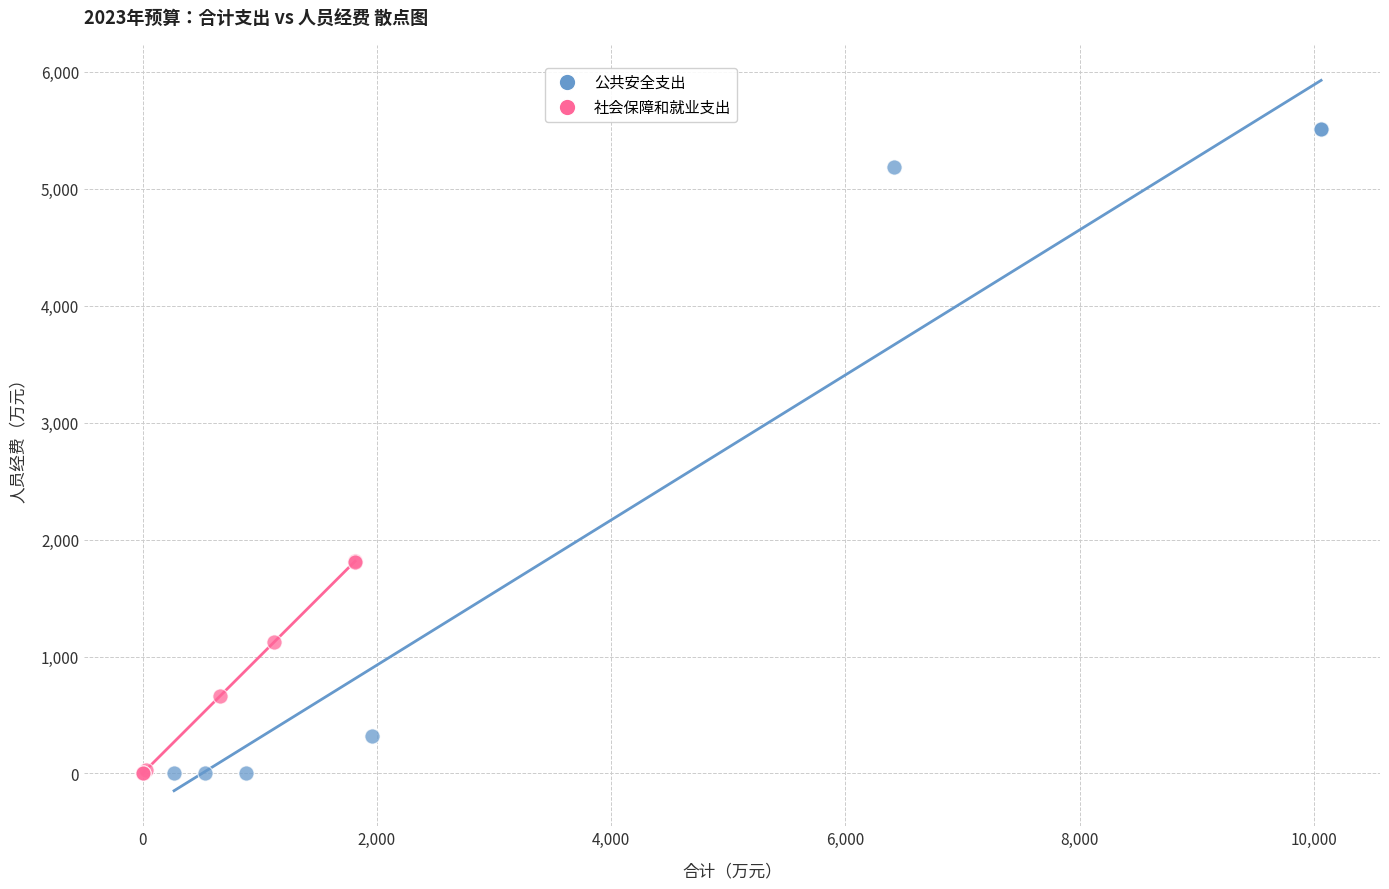

Which series reaches the maximum Y coordinate?

公共安全支出